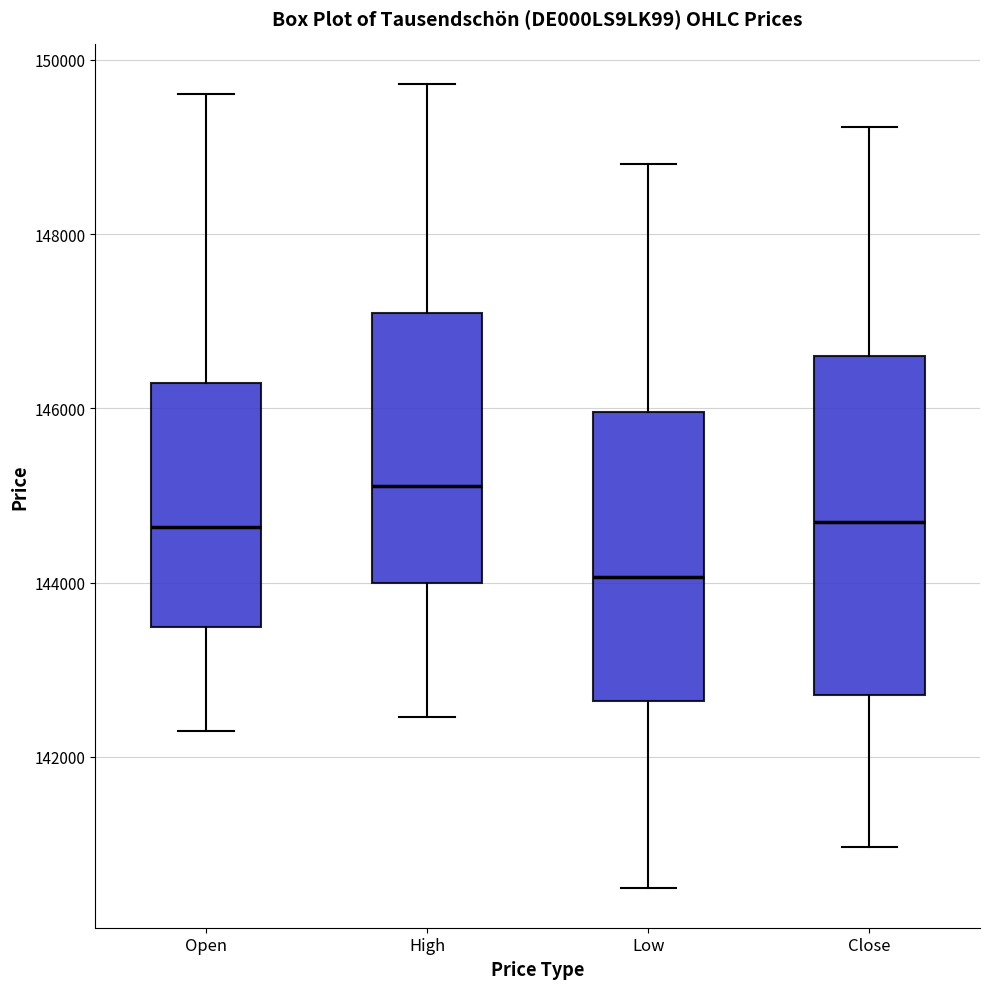

Reading left to right, read every box against the y-axis: the position of its median line, the range the box covers, and the ends of its whiskers. The values are not printed on the chart, so give them approximately, as read against the axis.

Open: median 144600, box 143400 to 146200, whiskers 142200 to 149600
High: median 145200, box 144000 to 147000, whiskers 142400 to 149800
Low: median 144000, box 142600 to 146000, whiskers 140600 to 148800
Close: median 144600, box 142800 to 146600, whiskers 141000 to 149200